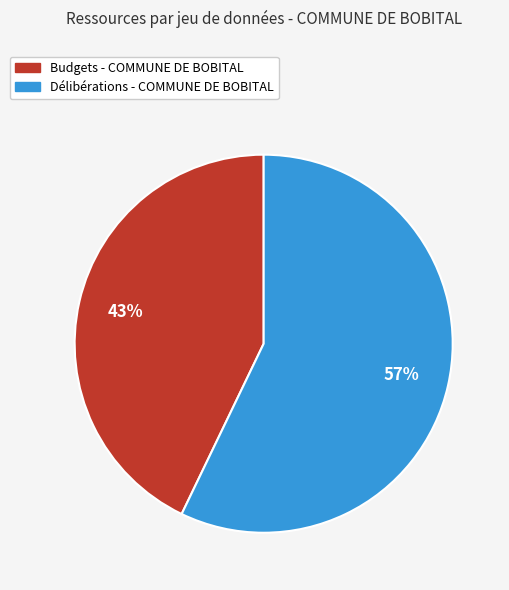

To the nearest percent, what portion does Budgets - COMMUNE DE BOBITAL represent?

43%